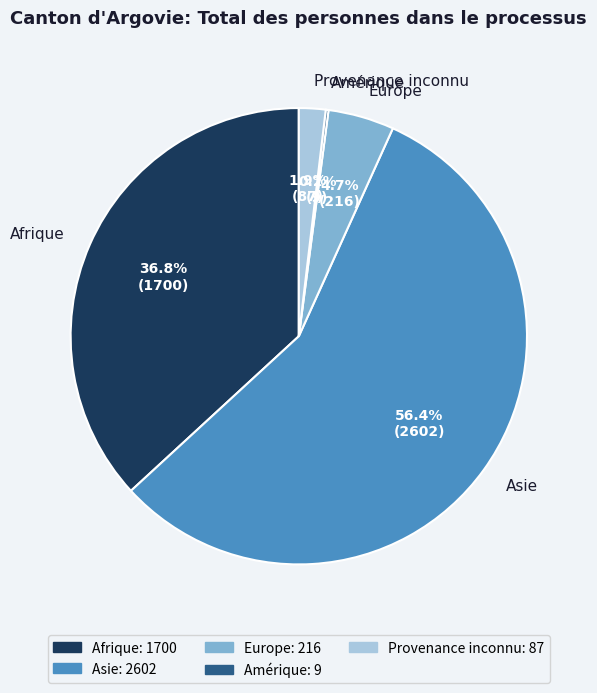

True or false: Europe accounts for 5% of the total.

True